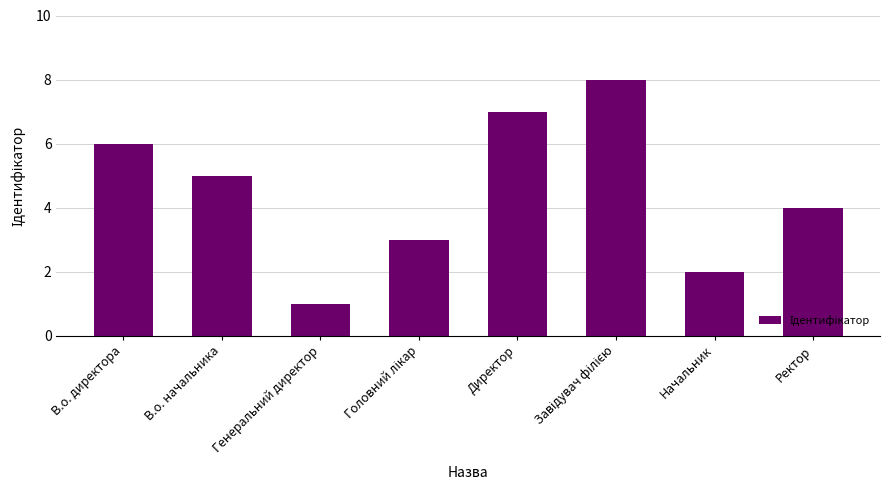

The chart shows a value of 1 at Генеральний директор. True or false?

True